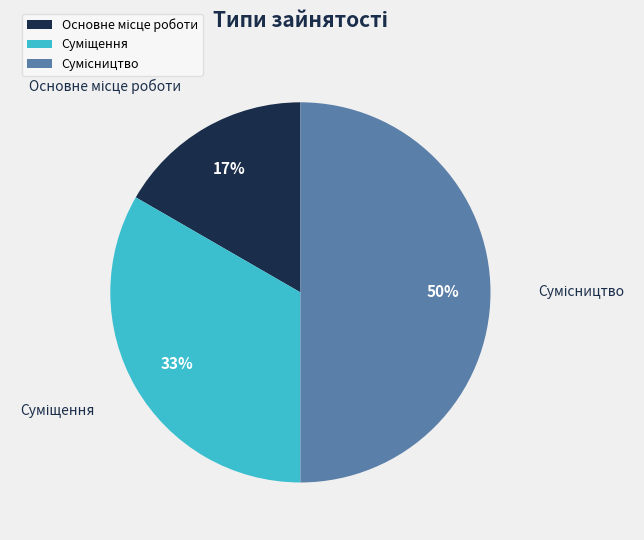

To the nearest percent, what is the average slice percentage?

33%